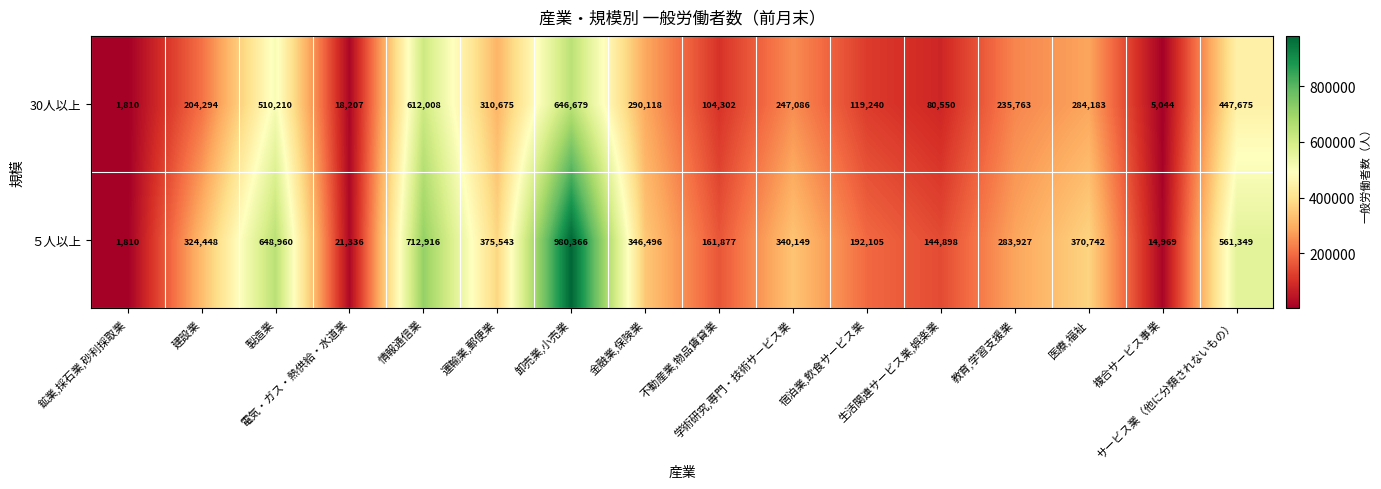

How many distinct data groups are displayed?

2